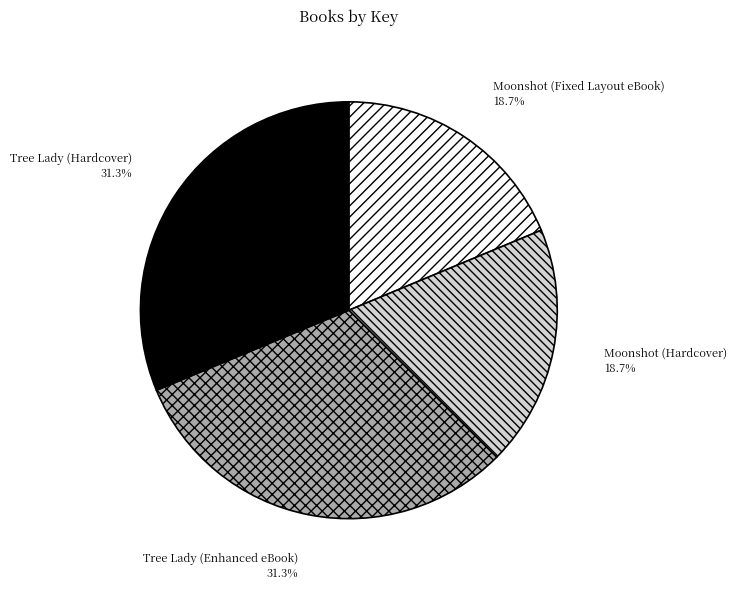

Is there any slice that represents more than half of the pie?

No